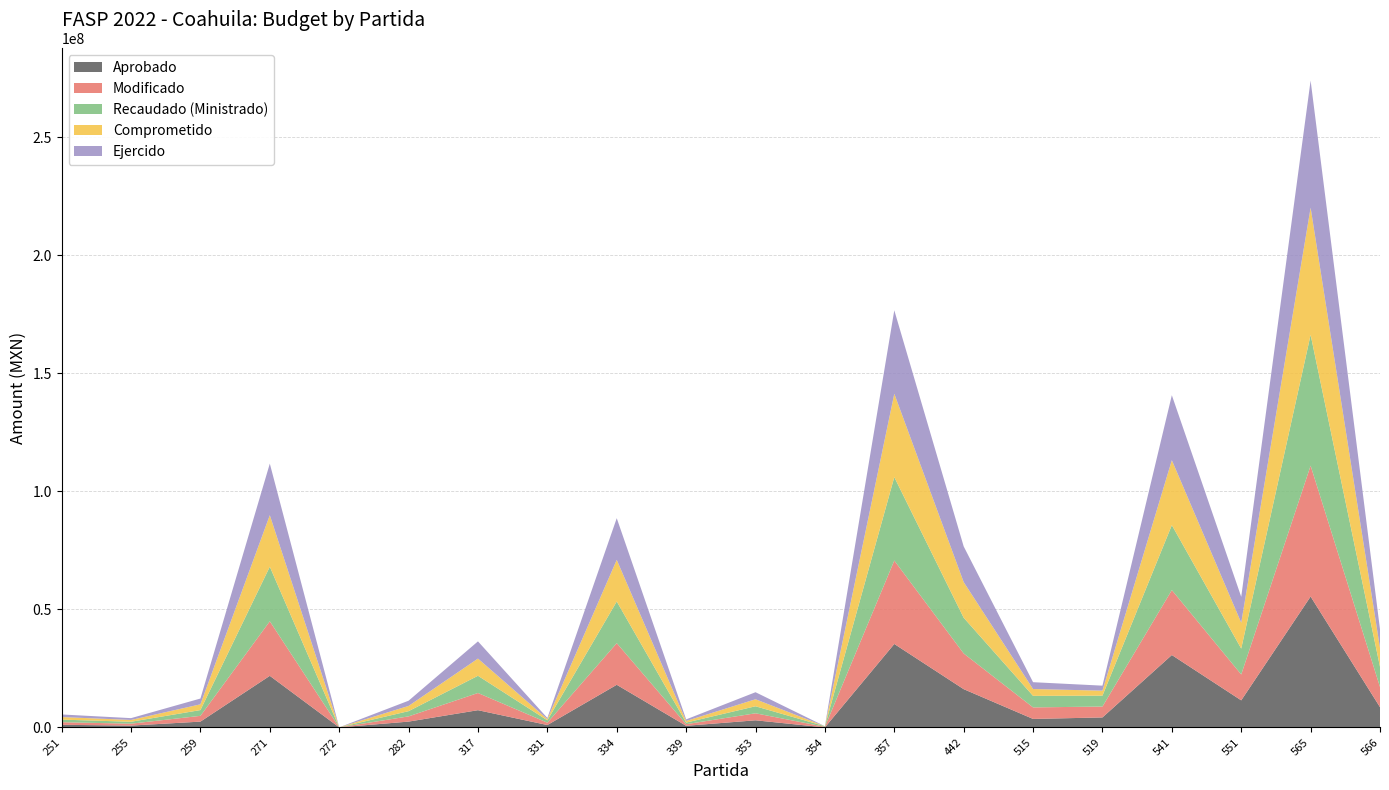

At which category is the sum across all series the highest?

565